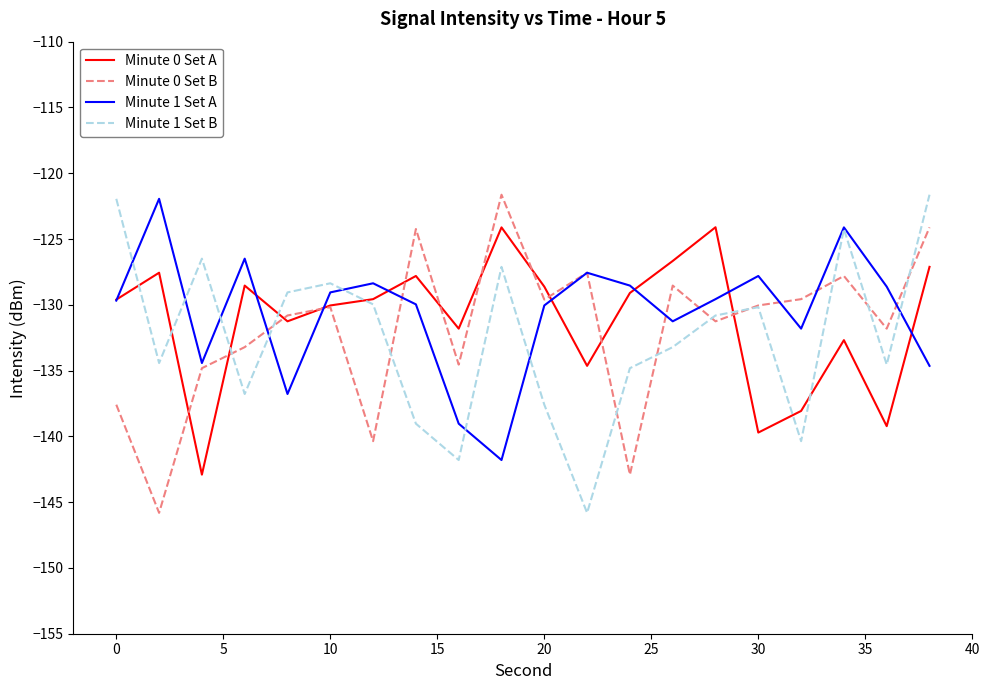

What is the difference between the maximum and minimum values in the Minute 1 Set B series?

24.2